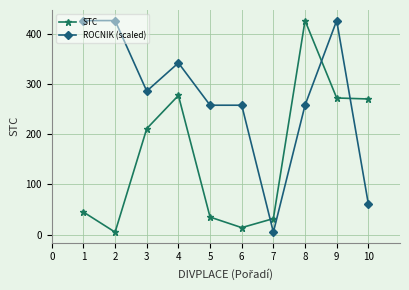

At how many categories does at least one series exceed 371?

4